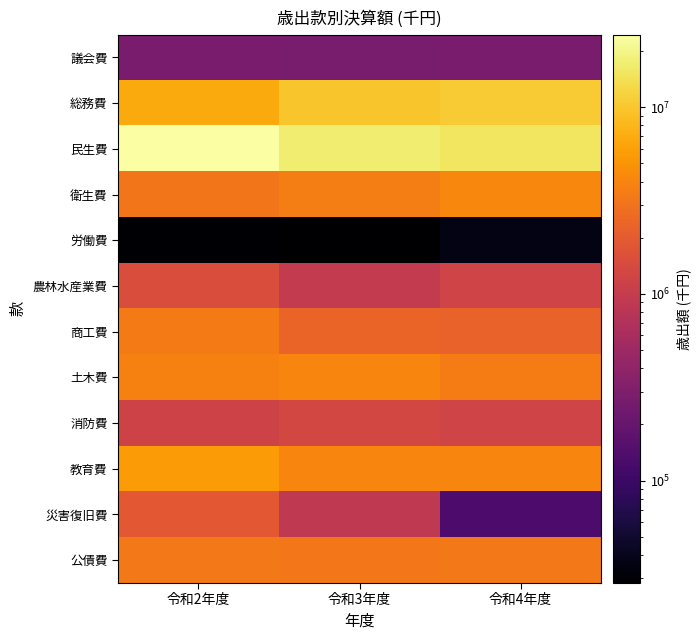

At which category does the chart reach its peak across all series?

令和2年度